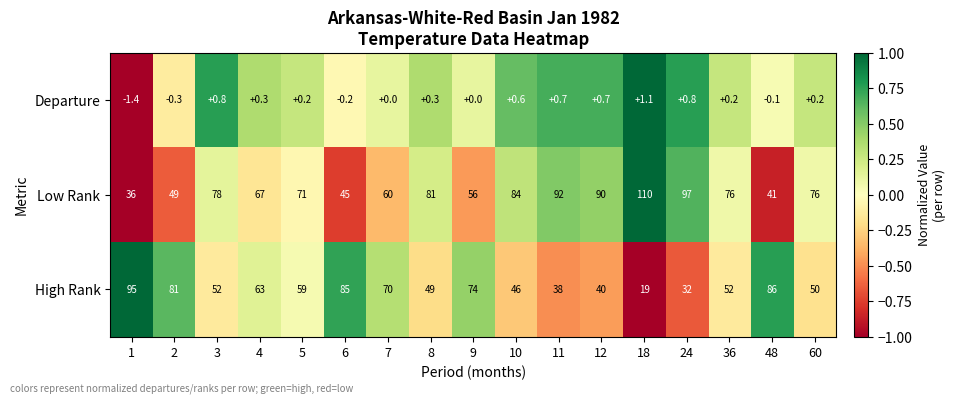

At which category is the sum across all series the highest?

3